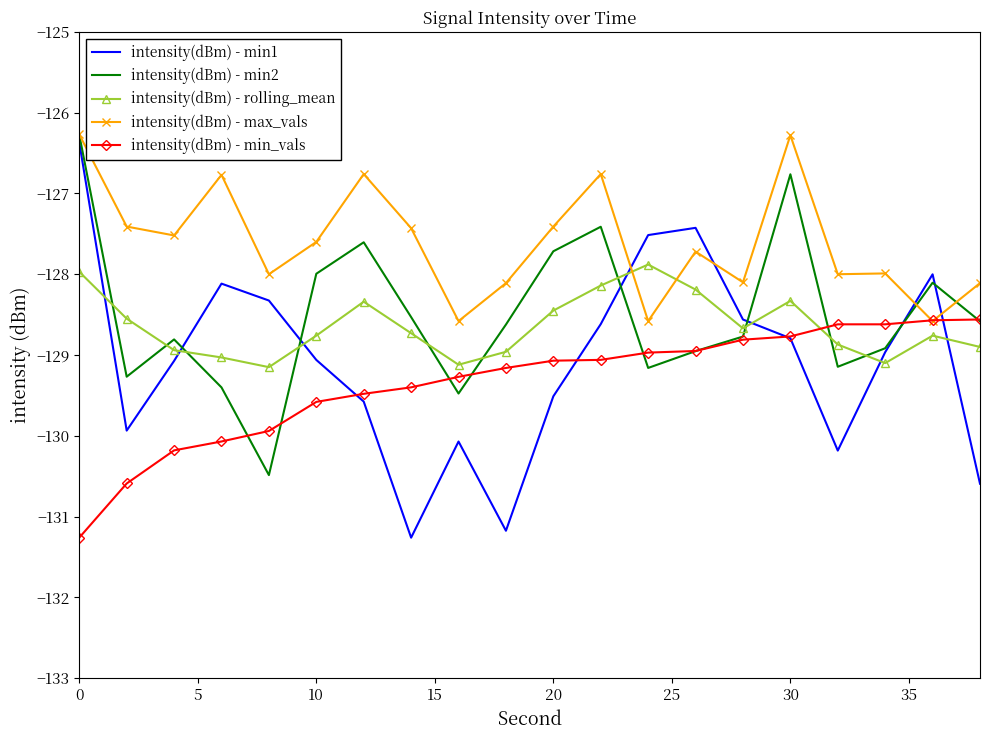

Which series has the largest total across all categories?

intensity(dBm) - max_vals